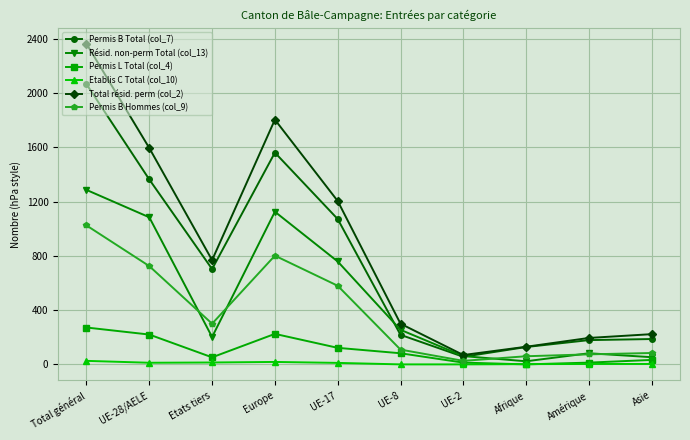

At which label does Permis L Total (col_4) first exceed 82?

Total général